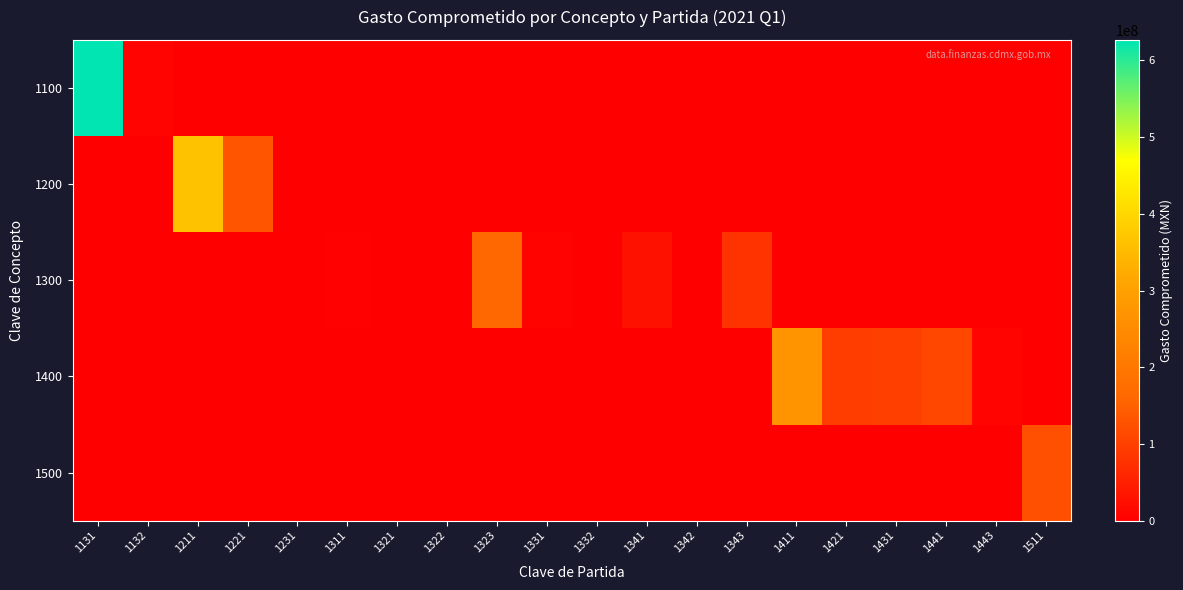

Between 1341 and 1441, which is larger?

1341